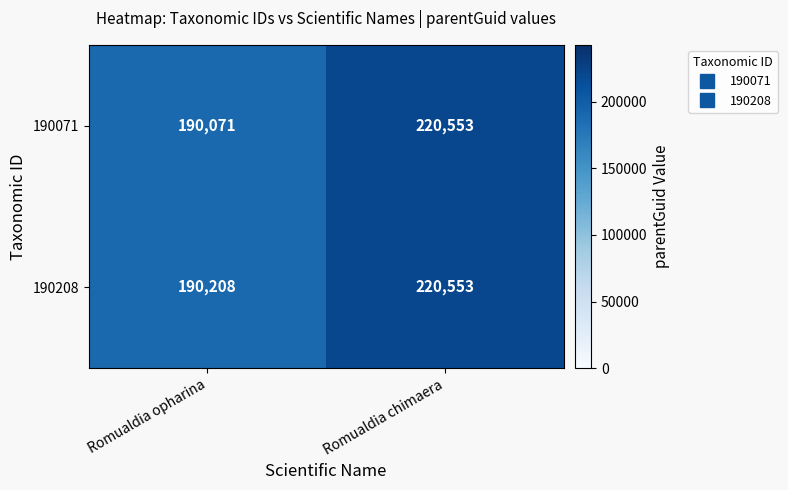

At which category is the sum across all series the highest?

Romualdia chimaera